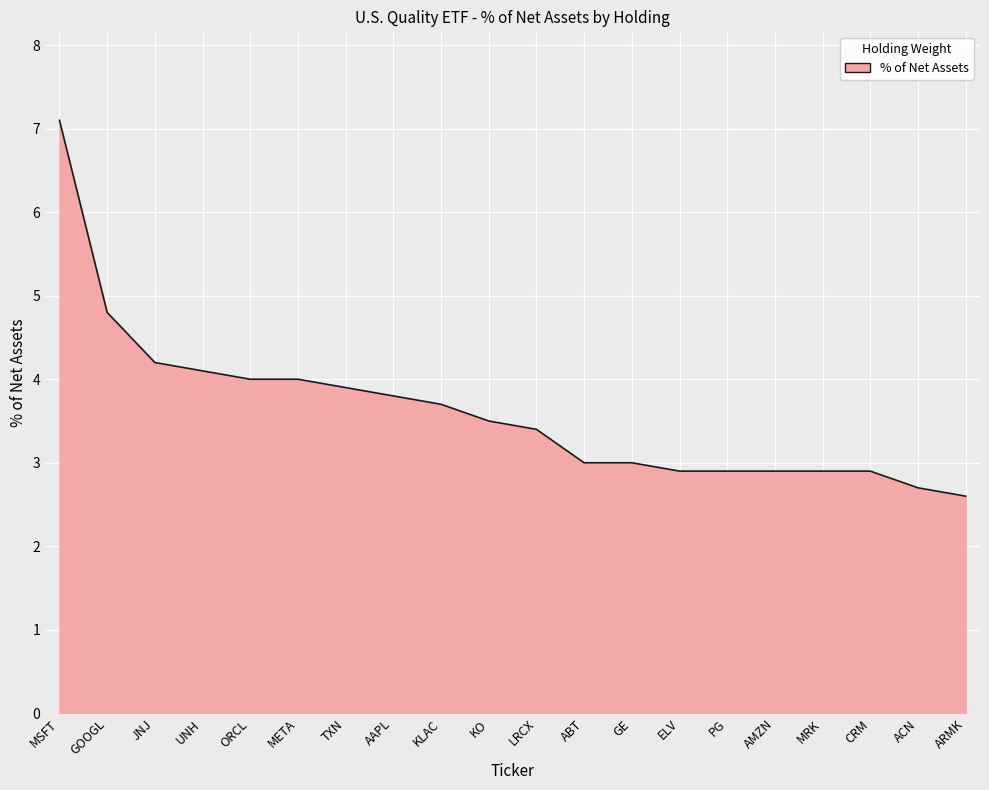

The chart shows a value of 1.8 at PG. True or false?

False